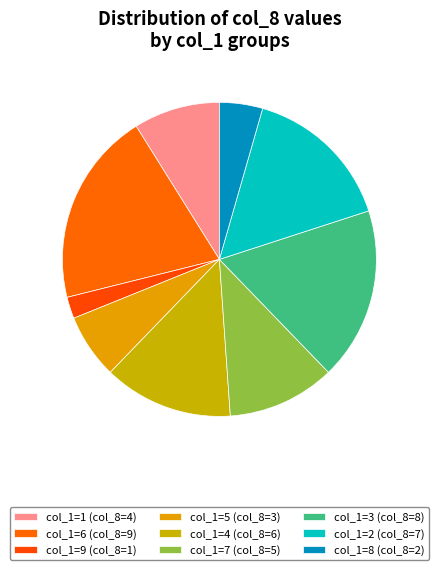

Is there any slice that represents more than half of the pie?

No